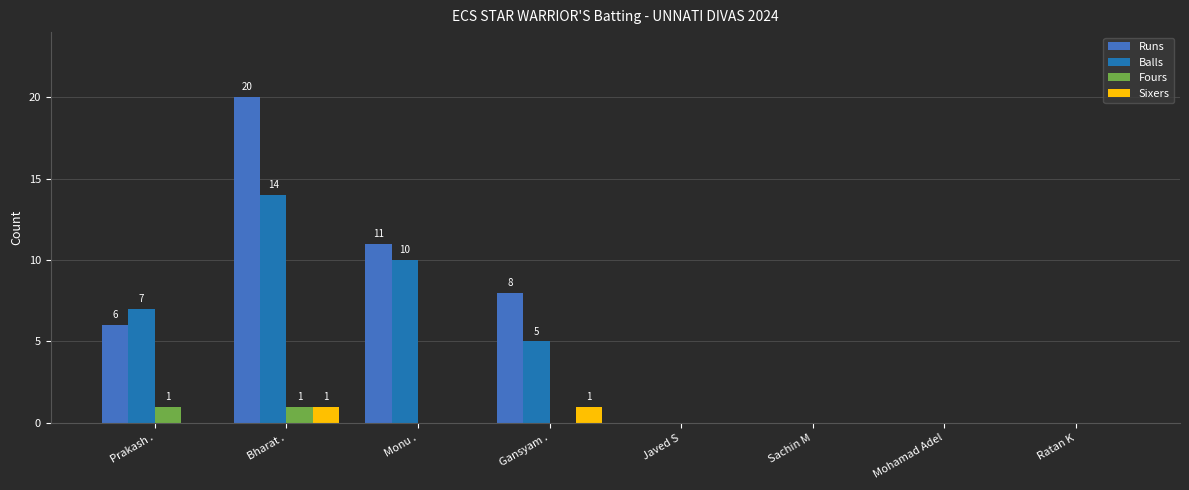

At which category is the sum across all series the highest?

Bharat .